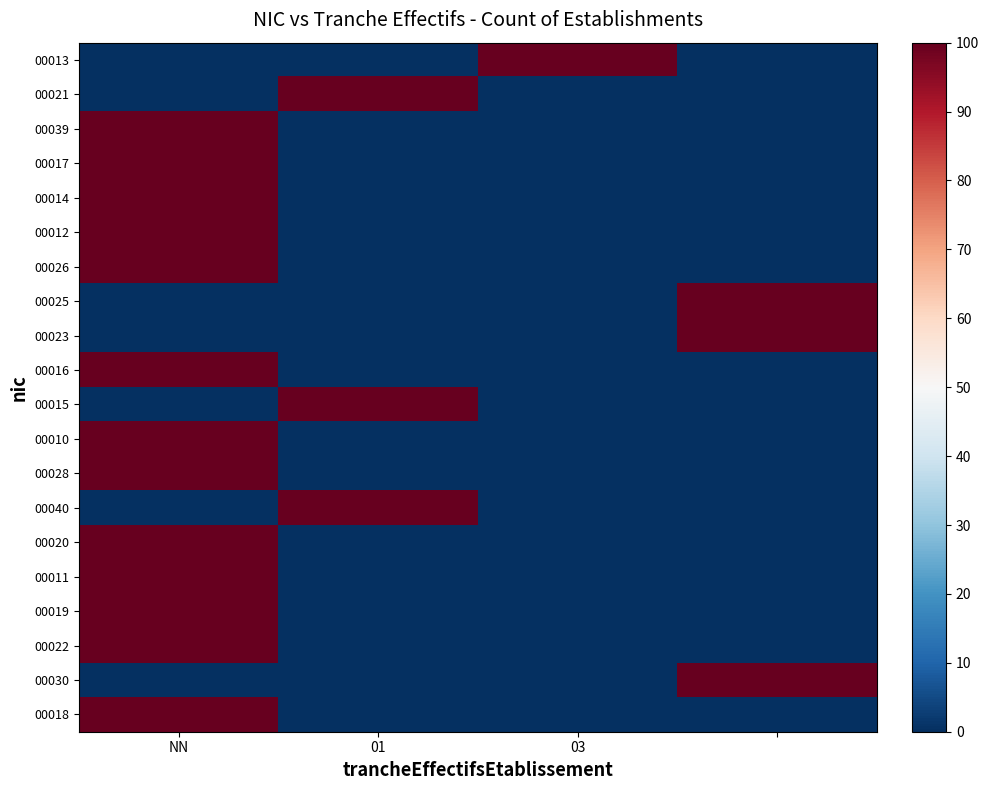

Reading left to right, extract all data points from this chart.

00013: 0	0	100	0
00021: 0	100	0	0
00039: 100	0	0	0
00017: 100	0	0	0
00014: 100	0	0	0
00012: 100	0	0	0
00026: 100	0	0	0
00025: 0	0	0	100
00023: 0	0	0	100
00016: 100	0	0	0
00015: 0	100	0	0
00010: 100	0	0	0
00028: 100	0	0	0
00040: 0	100	0	0
00020: 100	0	0	0
00011: 100	0	0	0
00019: 100	0	0	0
00022: 100	0	0	0
00030: 0	0	0	100
00018: 100	0	0	0